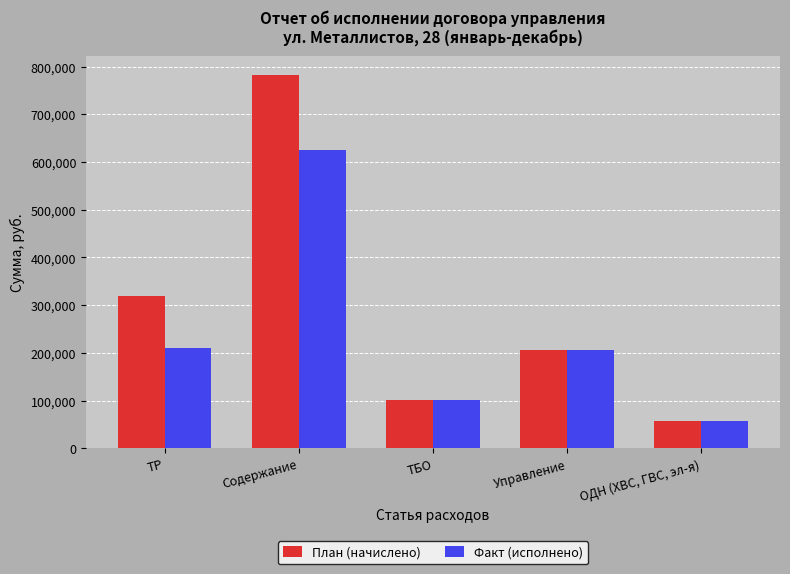

At how many categories does at least one series exceed 569482?

1